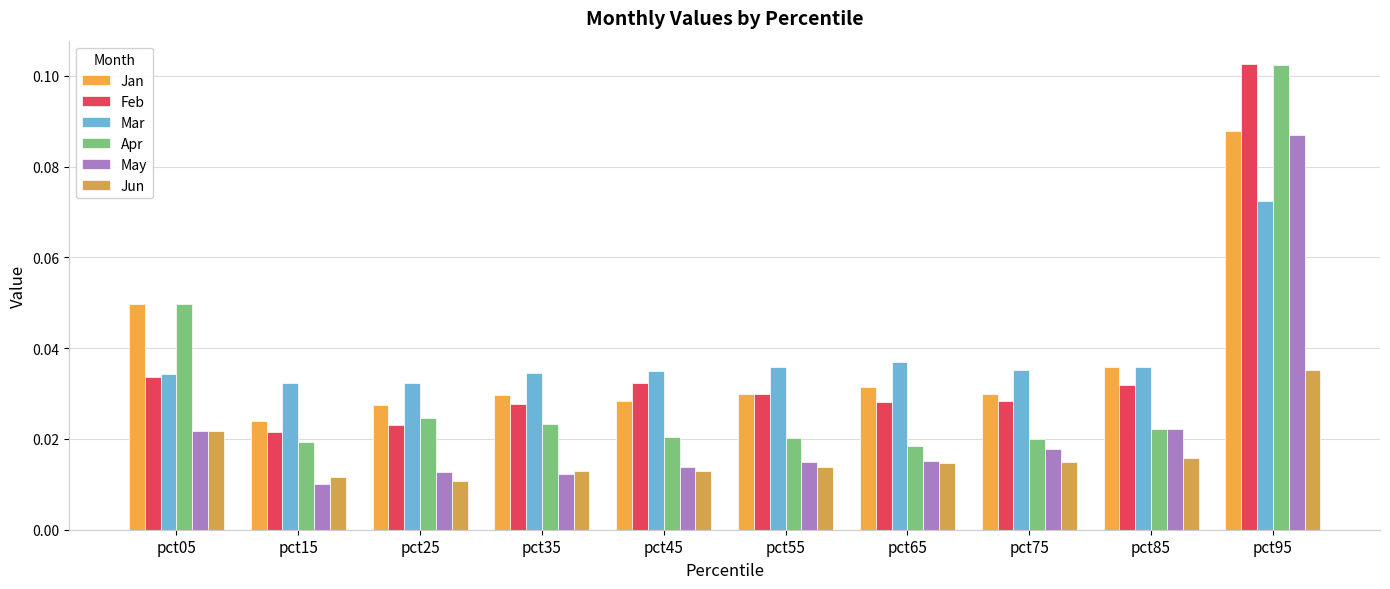

Reading right to left, extract all data points from this chart.

Jan: pct95=0.1	pct85=0.0	pct75=0.0	pct65=0.0	pct55=0.0	pct45=0.0	pct35=0.0	pct25=0.0	pct15=0.0	pct05=0.0
Feb: pct95=0.1	pct85=0.0	pct75=0.0	pct65=0.0	pct55=0.0	pct45=0.0	pct35=0.0	pct25=0.0	pct15=0.0	pct05=0.0
Mar: pct95=0.1	pct85=0.0	pct75=0.0	pct65=0.0	pct55=0.0	pct45=0.0	pct35=0.0	pct25=0.0	pct15=0.0	pct05=0.0
Apr: pct95=0.1	pct85=0.0	pct75=0.0	pct65=0.0	pct55=0.0	pct45=0.0	pct35=0.0	pct25=0.0	pct15=0.0	pct05=0.0
May: pct95=0.1	pct85=0.0	pct75=0.0	pct65=0.0	pct55=0.0	pct45=0.0	pct35=0.0	pct25=0.0	pct15=0.0	pct05=0.0
Jun: pct95=0.0	pct85=0.0	pct75=0.0	pct65=0.0	pct55=0.0	pct45=0.0	pct35=0.0	pct25=0.0	pct15=0.0	pct05=0.0